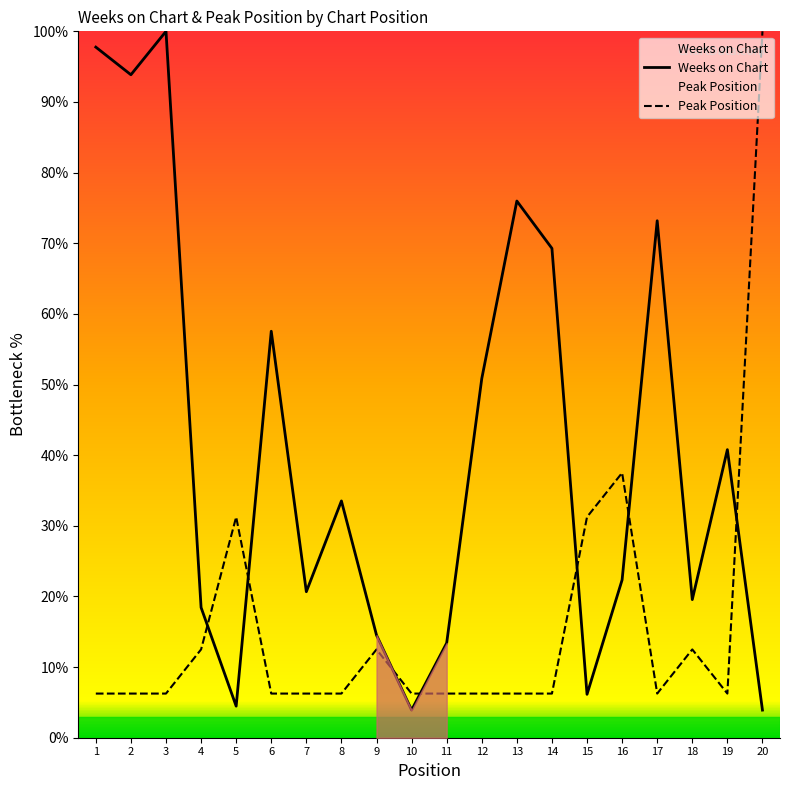

What is the average value of the Peak Position series?

15.9